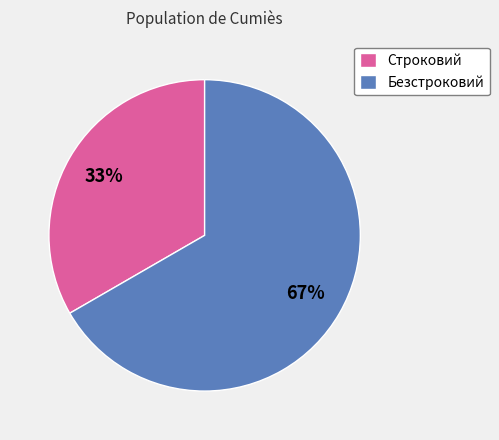

To the nearest percent, what is the combined percentage of Строковий and Безстроковий?

100%